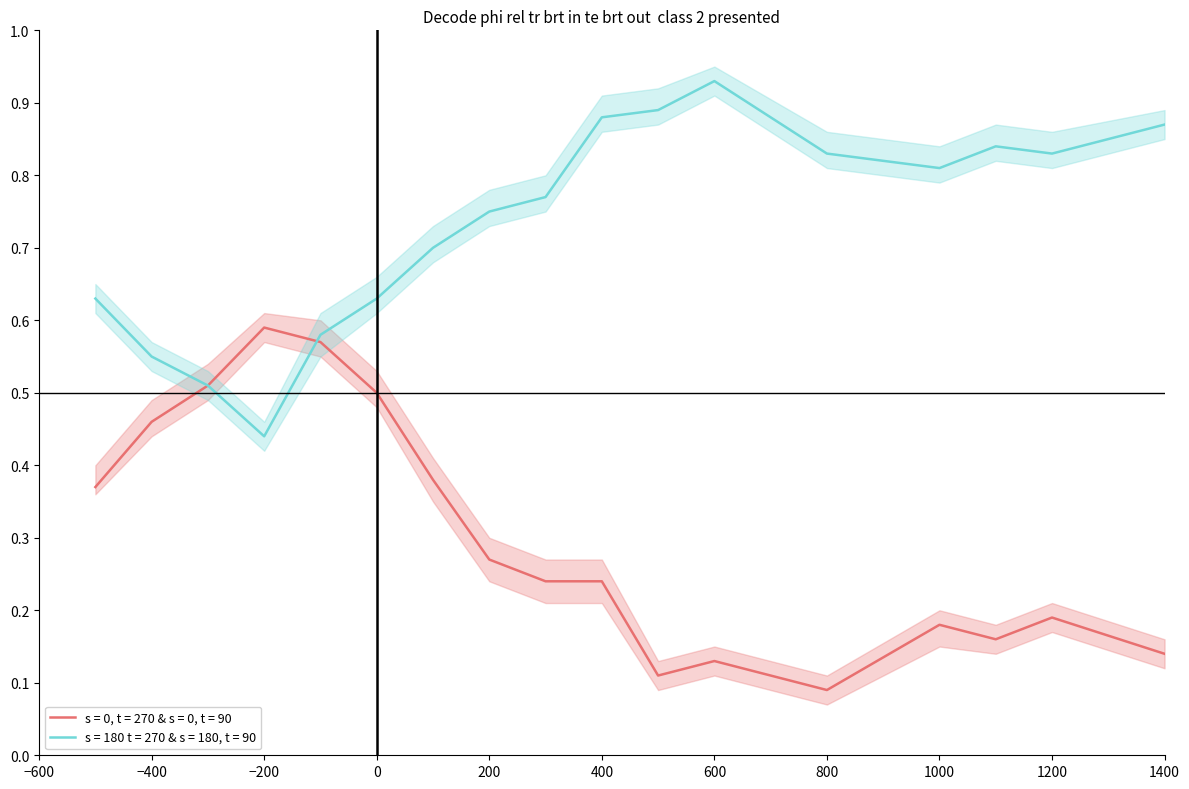

How many times do s = 180 t = 270 & s = 180, t = 90 and s = 0, t = 270 & s = 0, t = 90 cross each other?

1